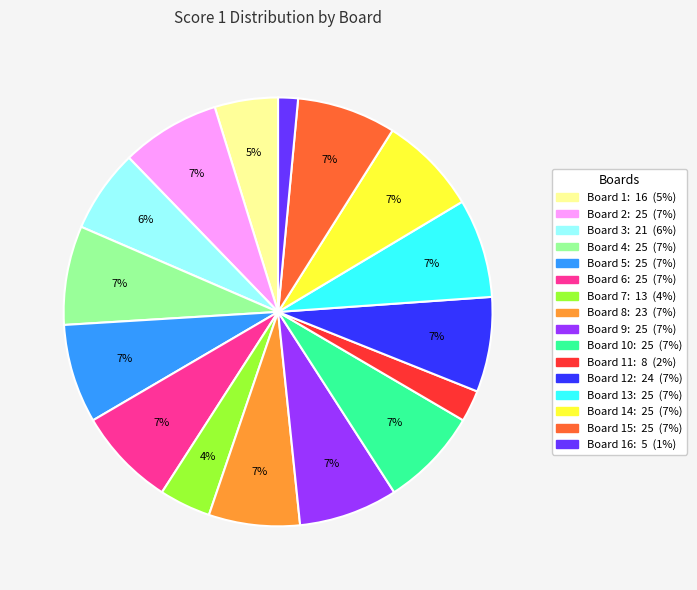

To the nearest percent, what is the difference between the largest and smallest slice percentages?

6%